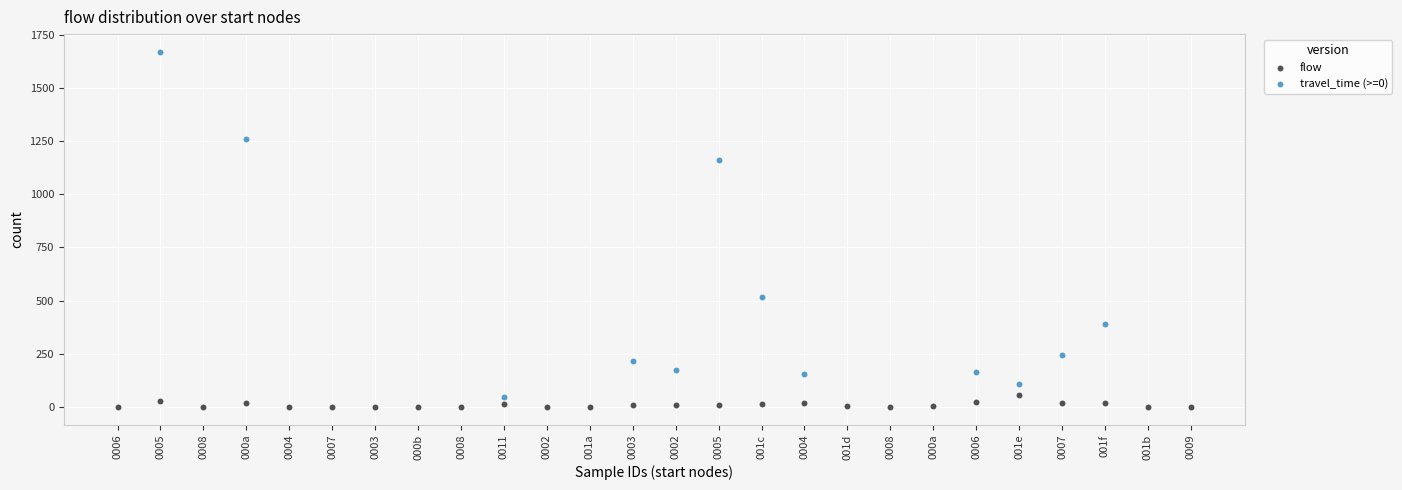

Which series has the largest Y range (max minus min)?

travel_time (>=0)